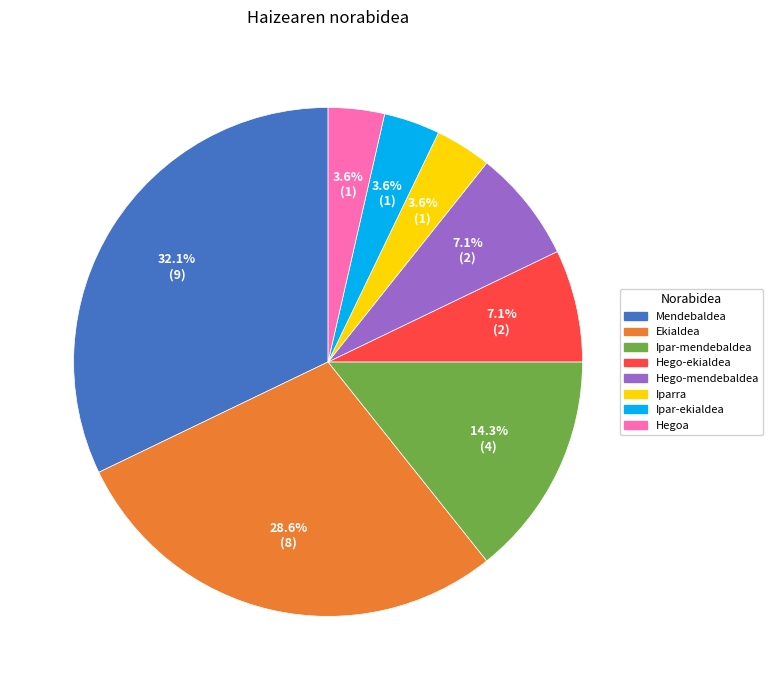

Is there a majority slice in this chart?

No